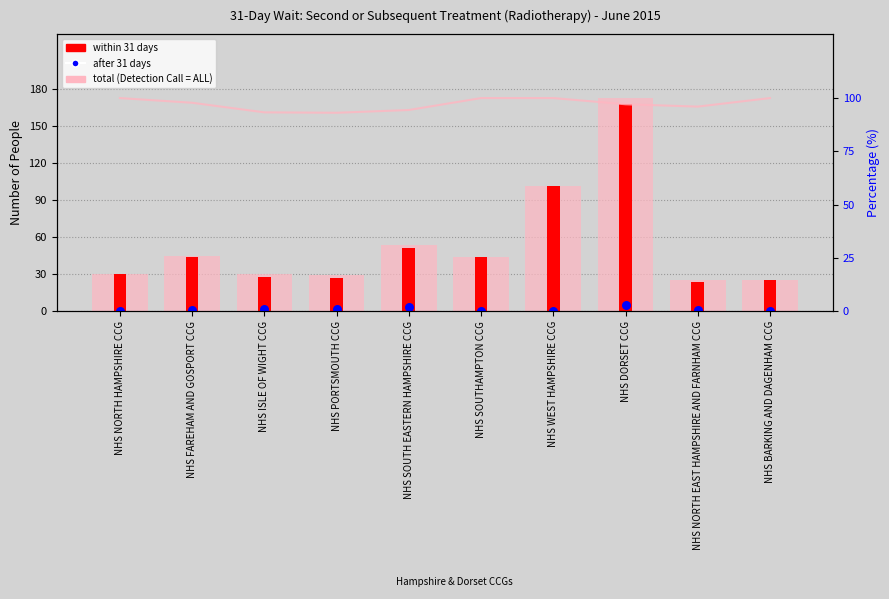

At how many categories does at least one series exceed 78?

10